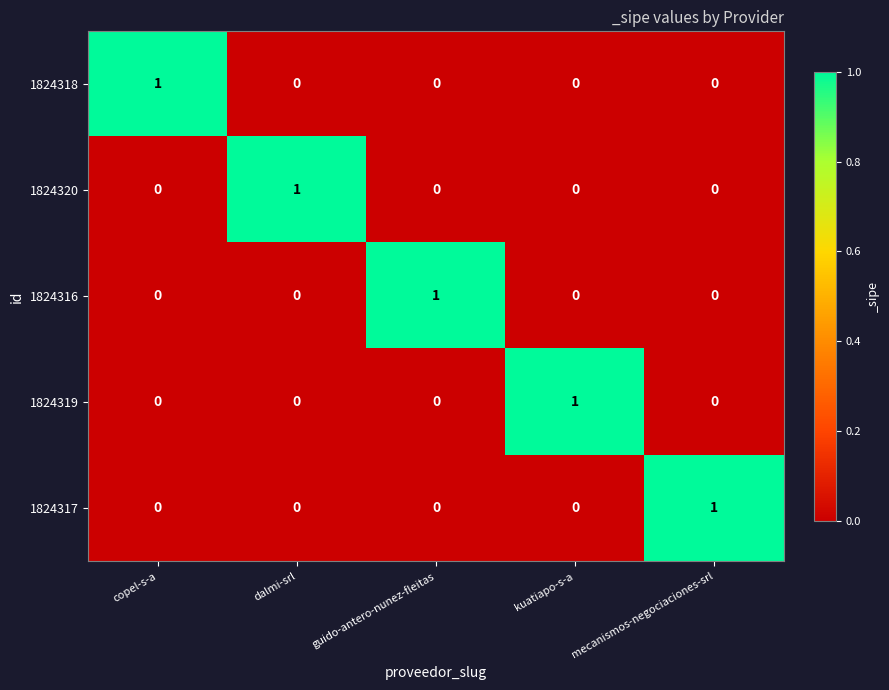

How many 1824316 values are between 0 and 1?

5